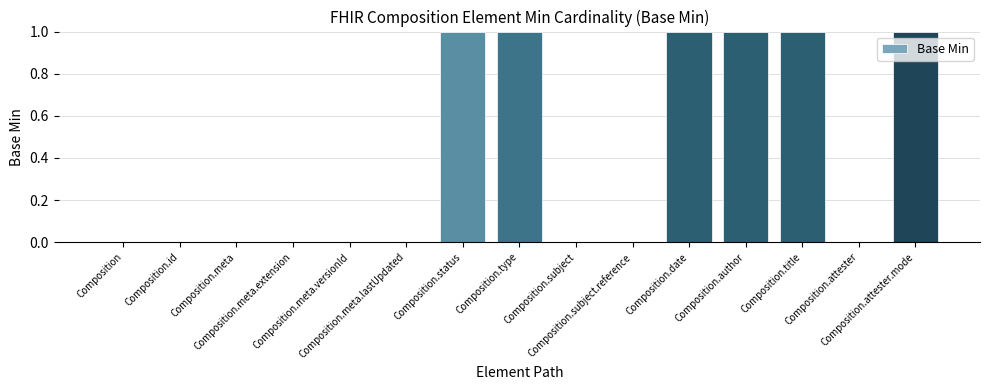

The value at Composition.meta.lastUpdated is -1. True or false?

False